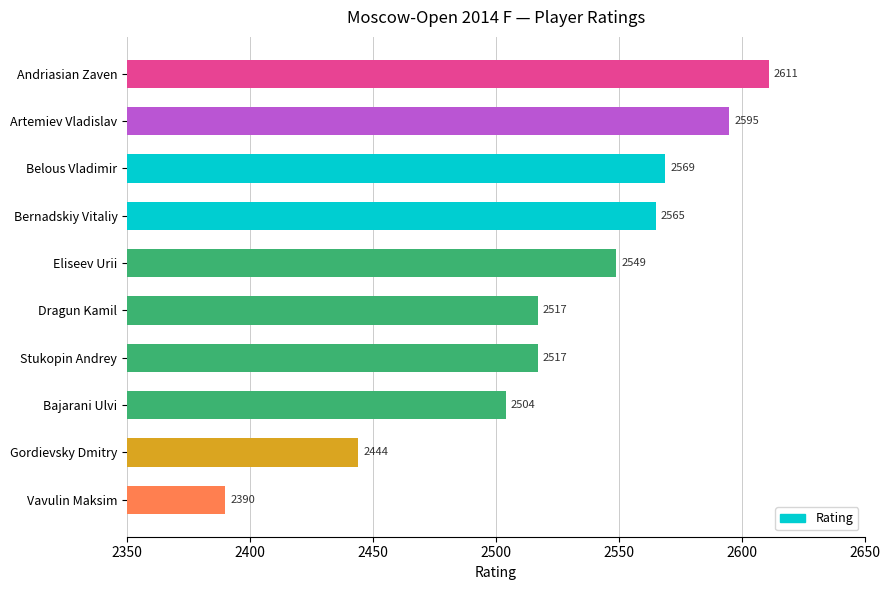

The value at Gordievsky Dmitry is 4230. True or false?

False